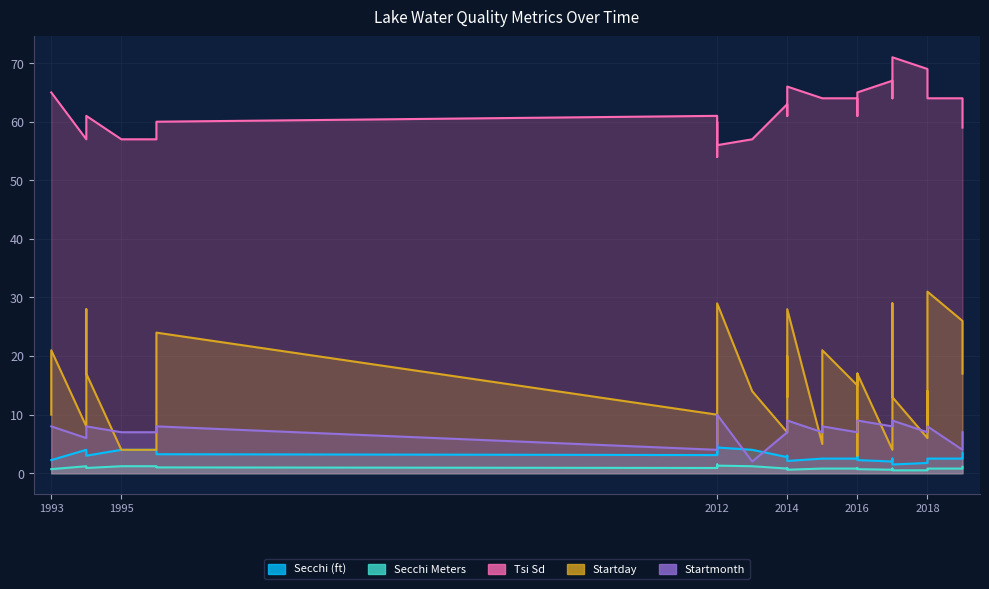

What are all the series names shown in the legend?

Secchi (ft), Secchi Meters, Tsi Sd, Startday, Startmonth